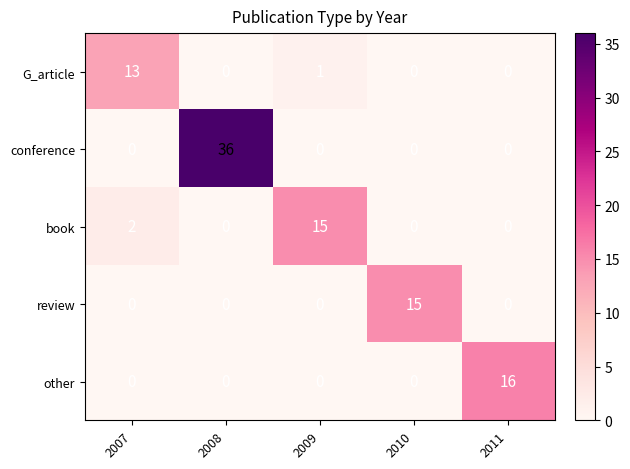

What is the greatest value displayed?

36